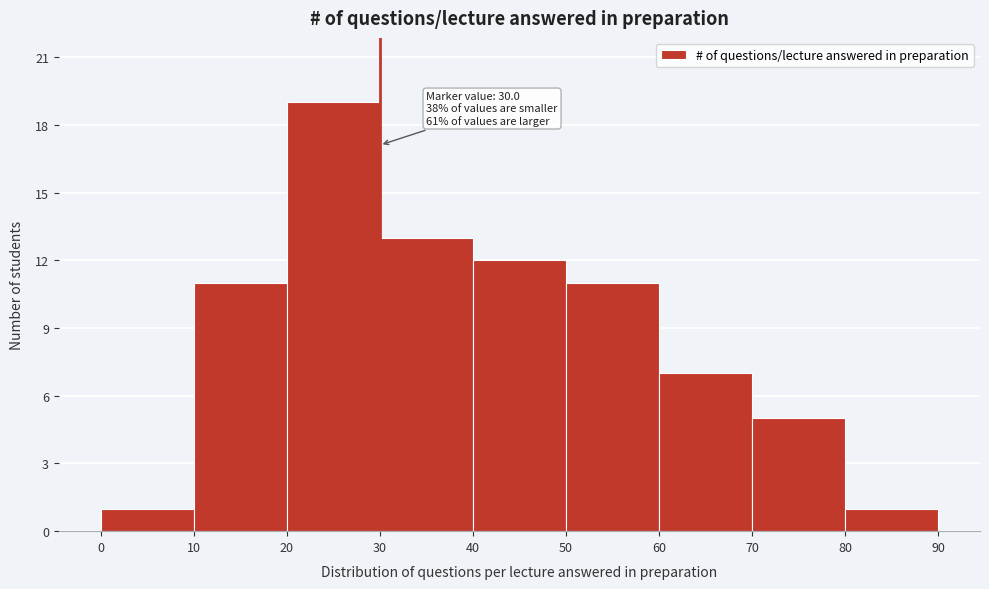

Over which range of the x-axis is the bar tallest?

20 to 30